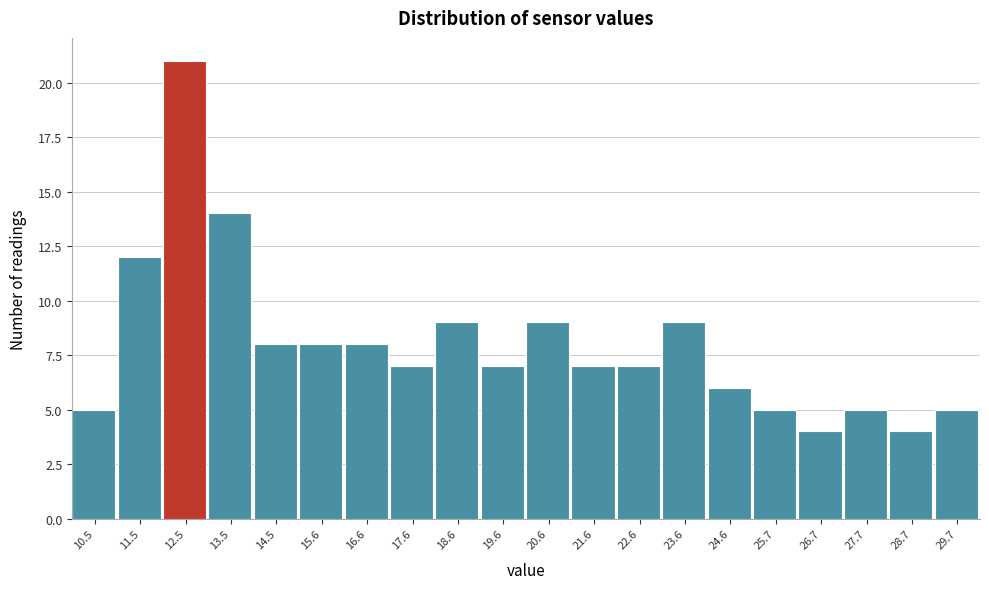

Reading left to right, list every bar in this chart as the range it spans on the x-axis followed by its height. Neither the bar edges nor the heights are printed on the chart, so give them approximately, as read against the axes.

10.0 to 11.0: 5
11.0 to 12.0: 12
12.0 to 13.0: 21
13.0 to 14.0: 14
14.0 to 15.0: 8
15.0 to 16.0: 8
16.0 to 17.0: 8
17.0 to 18.0: 7
18.0 to 19.0: 9
19.0 to 20.2: 7
20.2 to 21.2: 9
21.2 to 22.2: 7
22.2 to 23.2: 7
23.2 to 24.2: 9
24.2 to 25.2: 6
25.2 to 26.2: 5
26.2 to 27.2: 4
27.2 to 28.2: 5
28.2 to 29.2: 4
29.2 to 30.2: 5